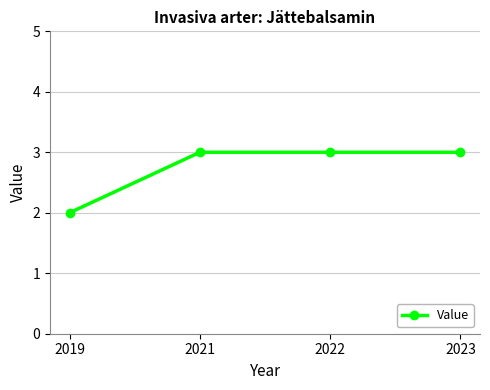

What is the smallest value displayed?

2